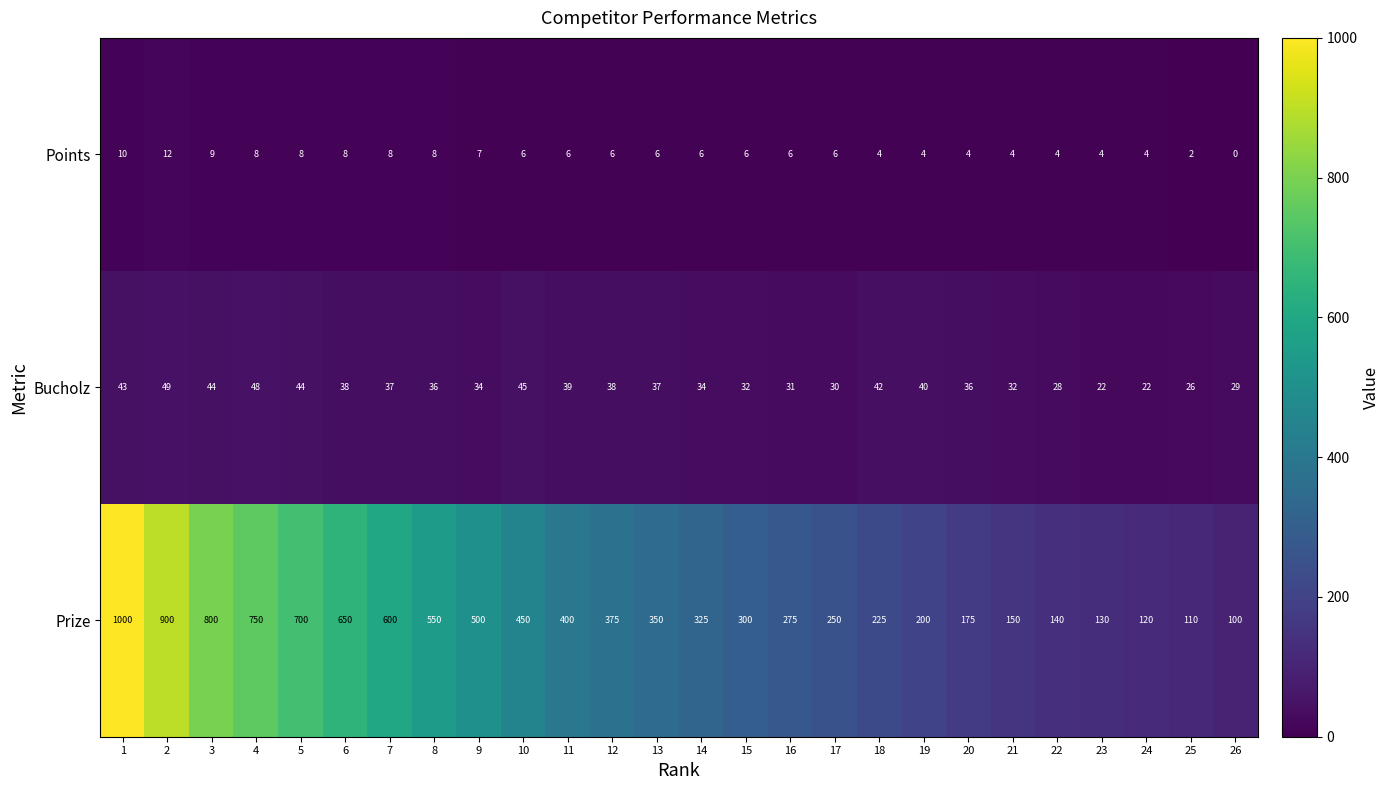

The value of Points at 6 is 14. True or false?

False